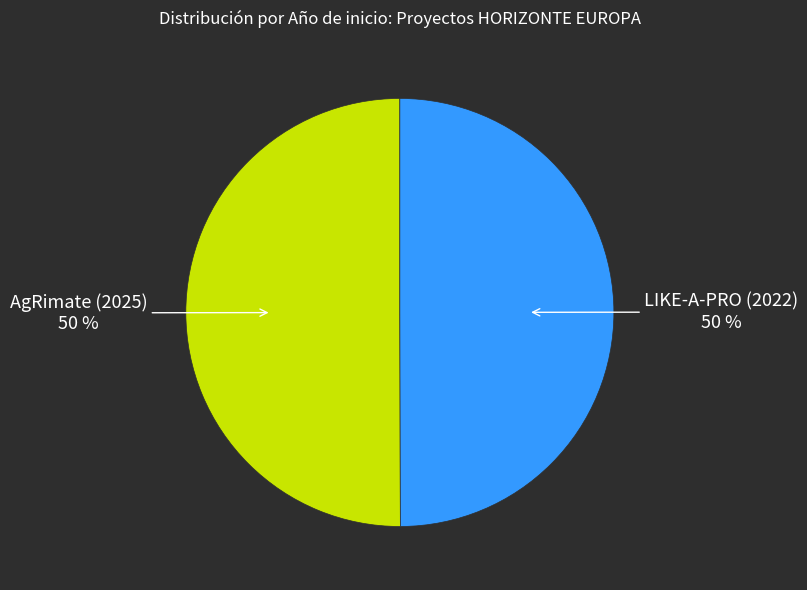

To the nearest percent, what portion does LIKE-A-PRO (2022) represent?

50%